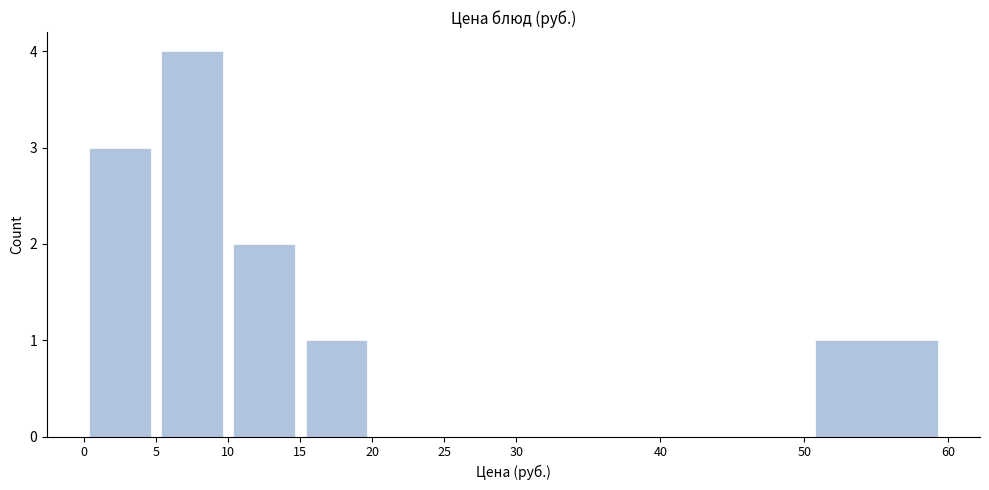

Reading left to right, transcribe this chart: for each bar, give the range it covers on the x-axis and its height. The values are not printed on the chart, so give them approximately, as read against the axis.

0 to 5: 3
5 to 10: 4
10 to 15: 2
15 to 20: 1
20 to 25: 0
25 to 30: 0
30 to 40: 0
40 to 50: 0
50 to 60: 1